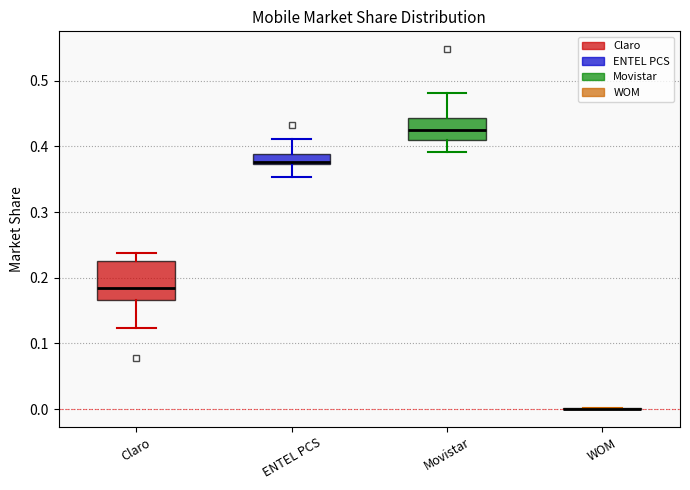

Which box is the tallest, from its lower edge to its upper edge?

Claro